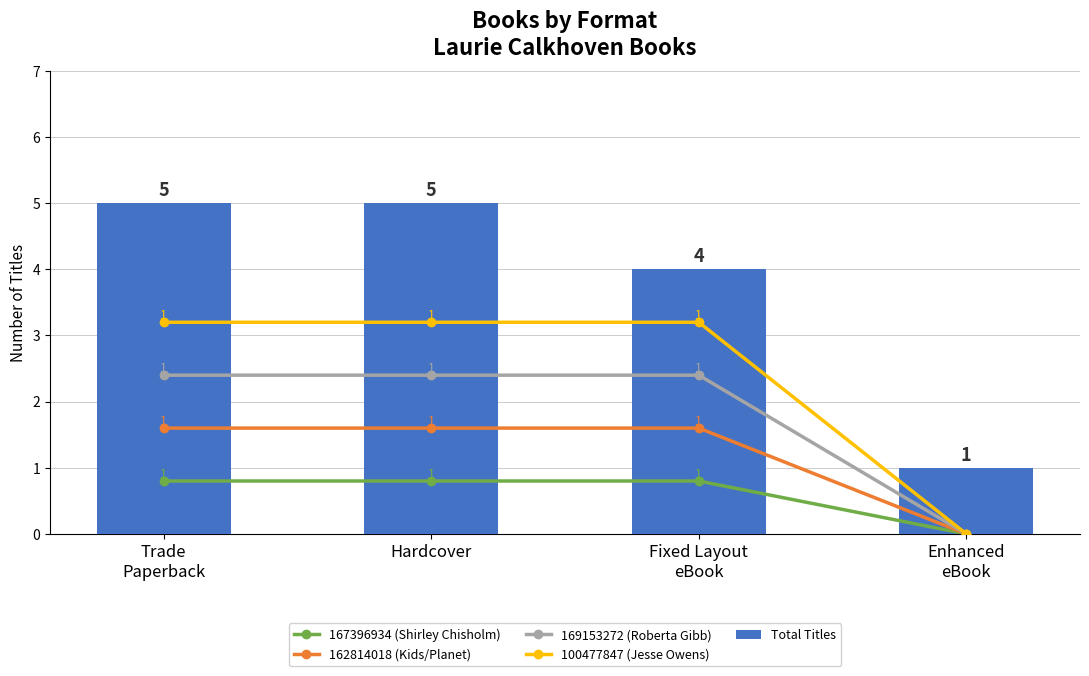

What is the sum of all 169153272 (Roberta Gibb) values?

7.2